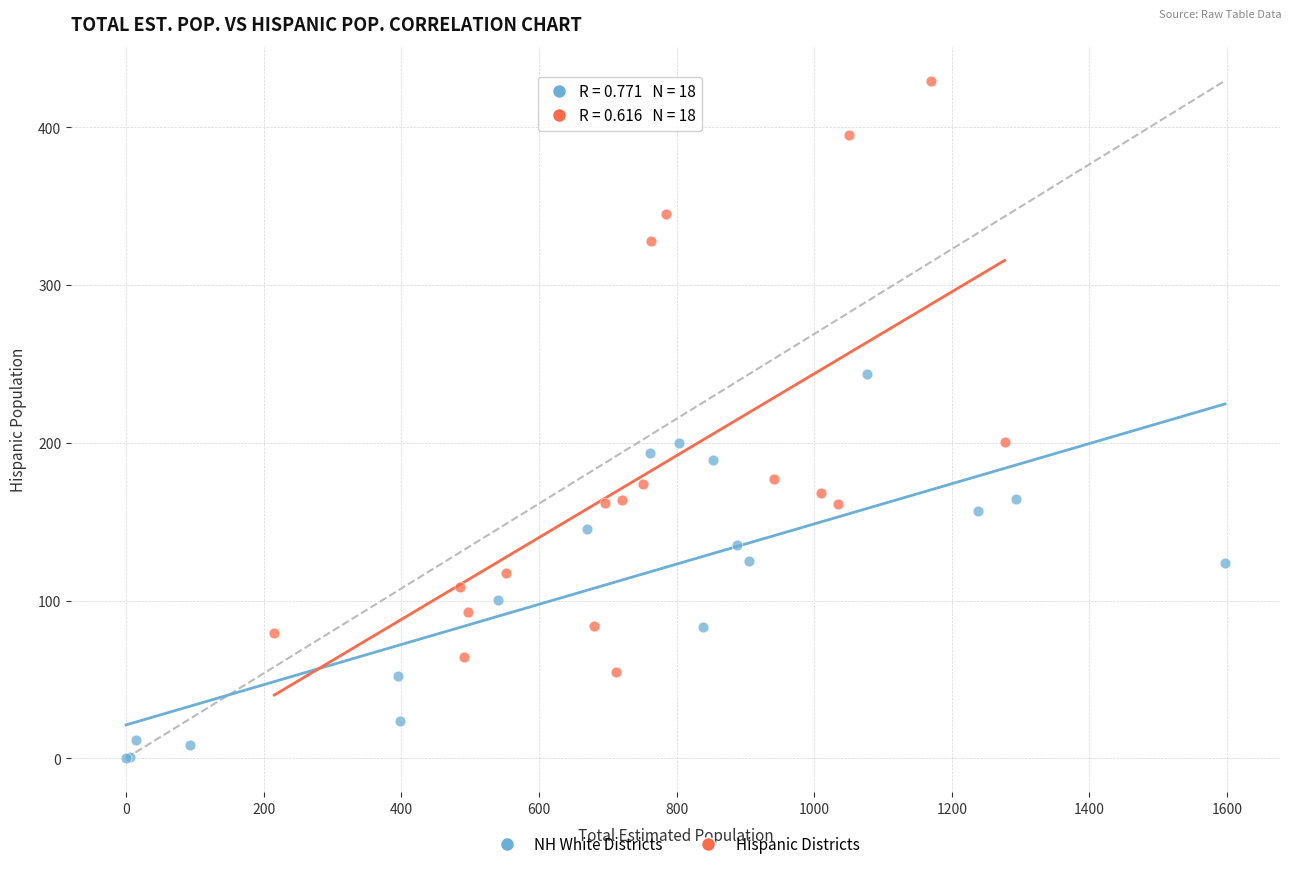

Which series has the widest spread of Y values?

Hispanic Districts